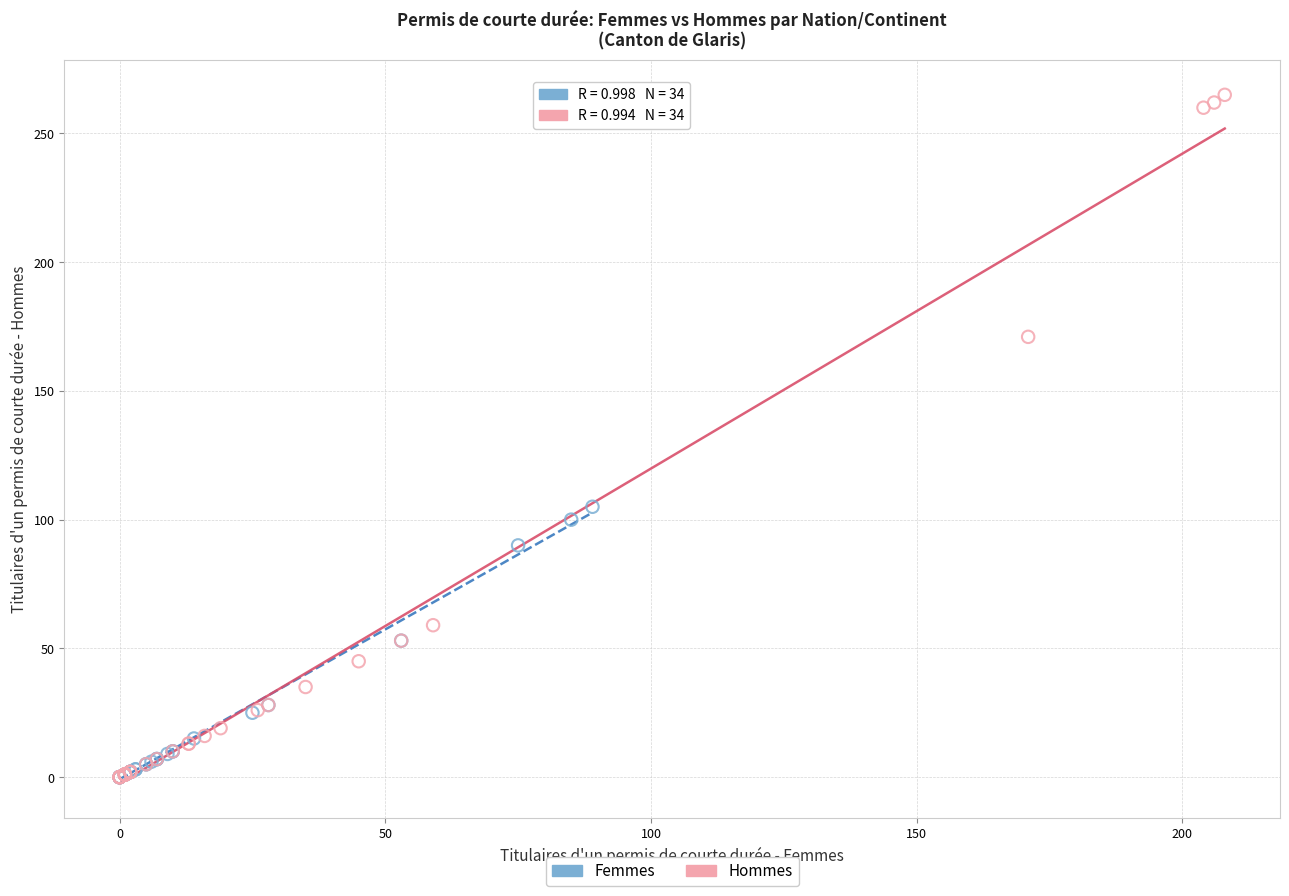

Which series contains the highest Y value?

Hommes